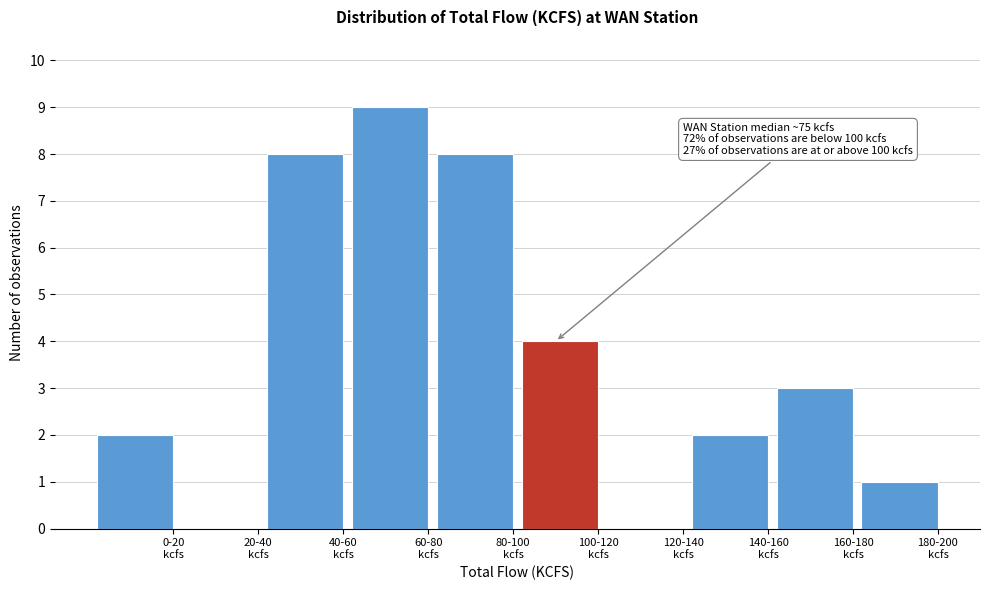

What is the greatest value displayed?

9